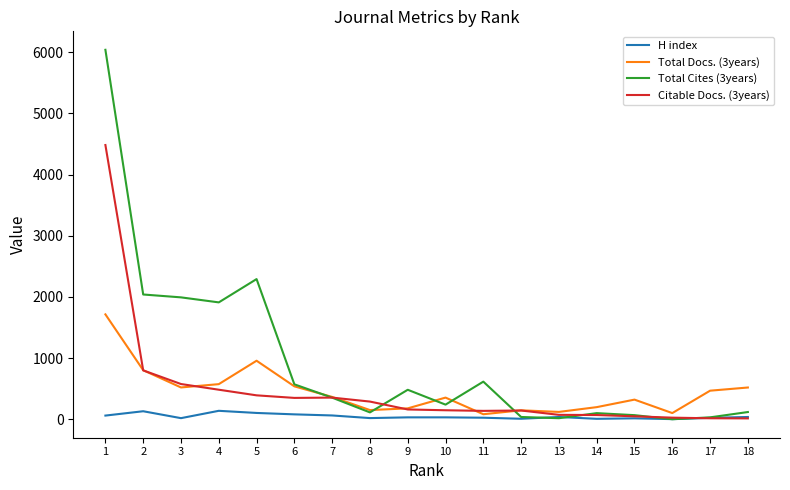

Is the value of H index at 13 greater than the value of Total Cites (3years) at 4?

No